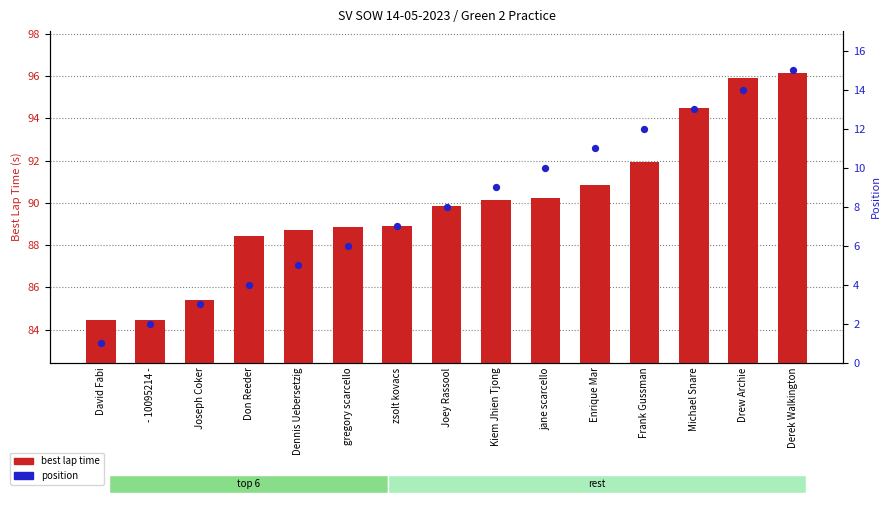

At how many categories does at least one series exceed 44?

15